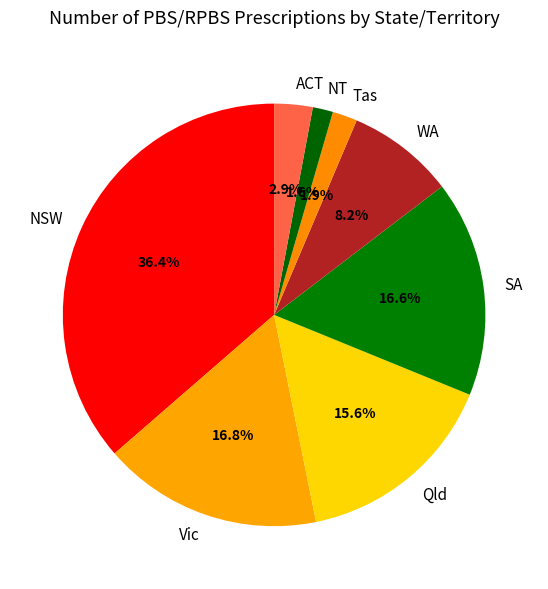

To the nearest percent, what is the combined percentage of WA and SA?

25%